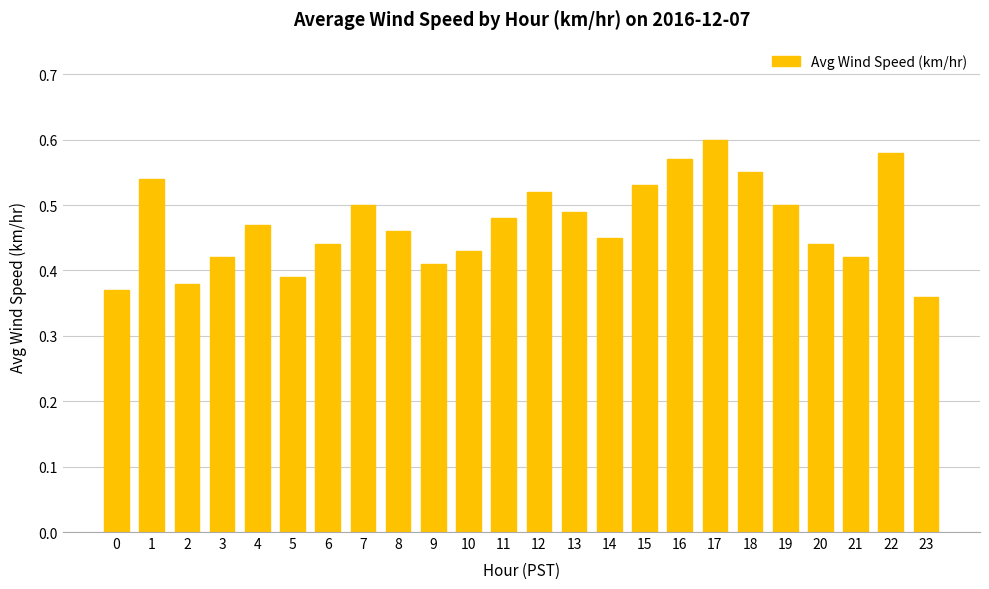

Between 8 and 21, which is larger?

8